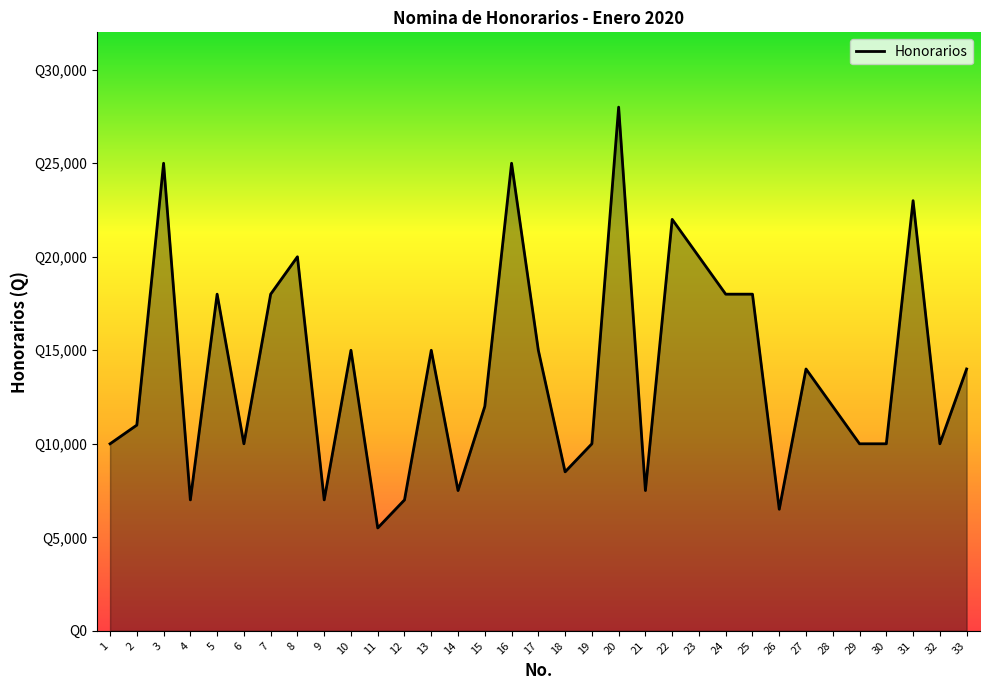

Does the chart have visible grid lines?

No